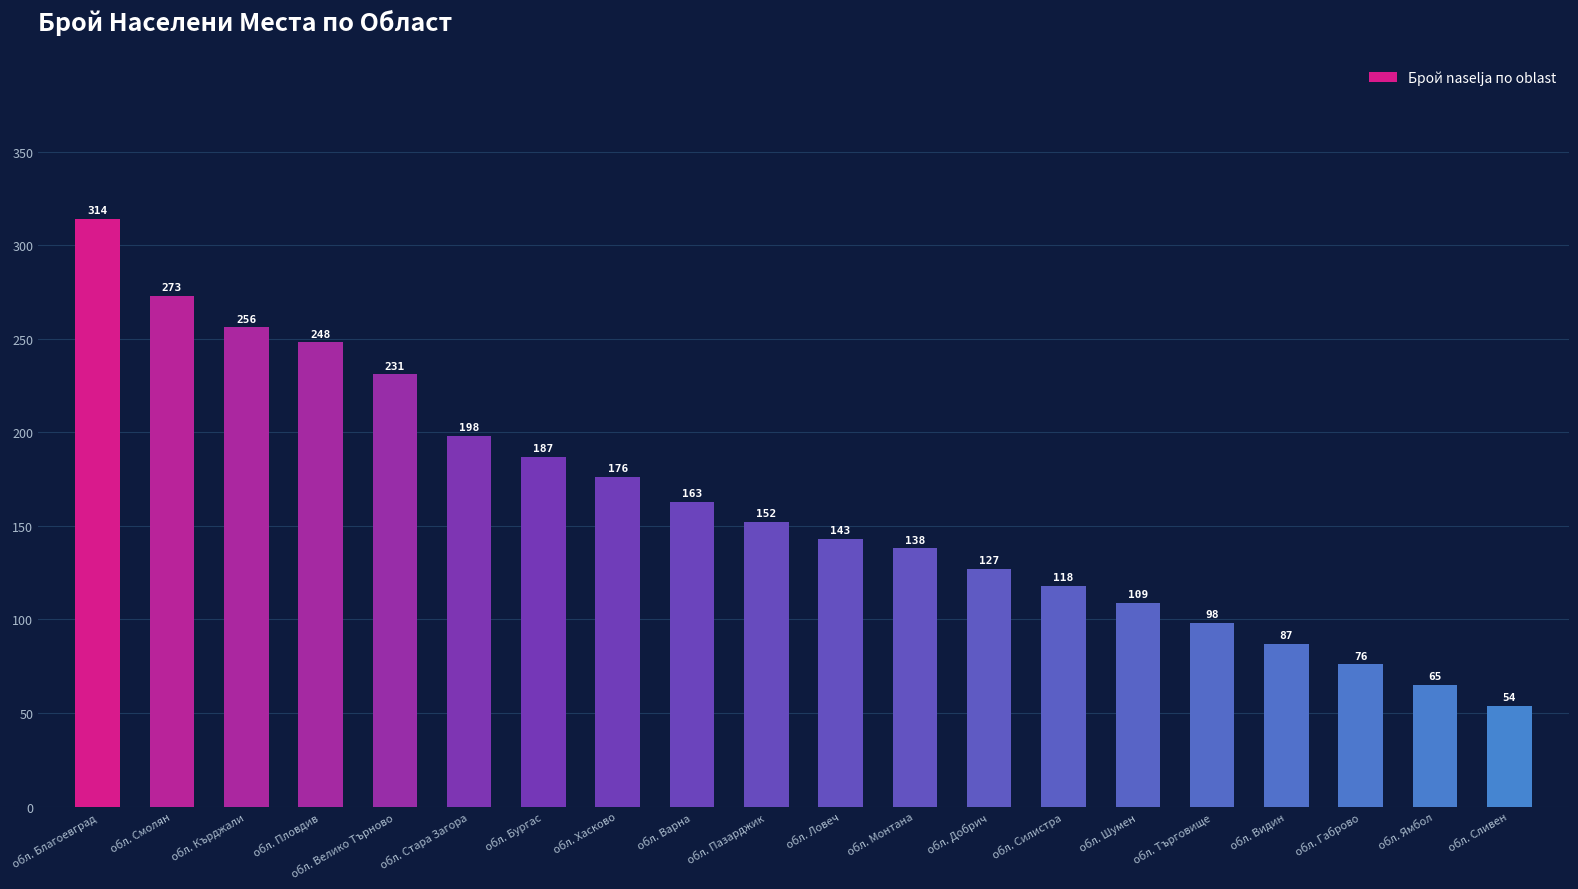

What is the value of the 3rd bar from the left?

256